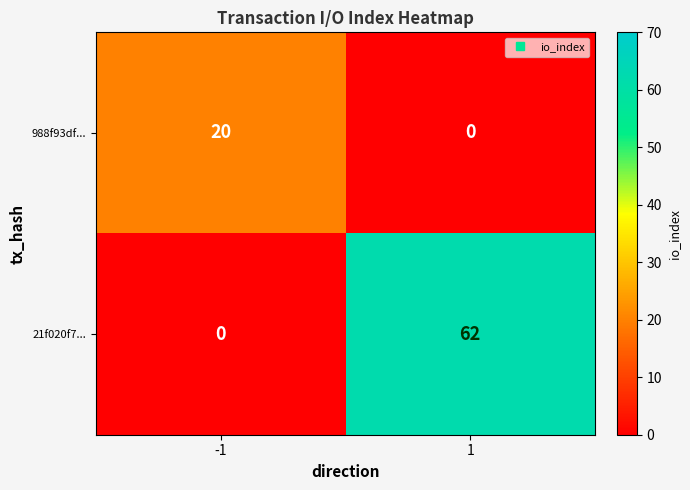

What is the spread (max minus min) of values at -1?

20